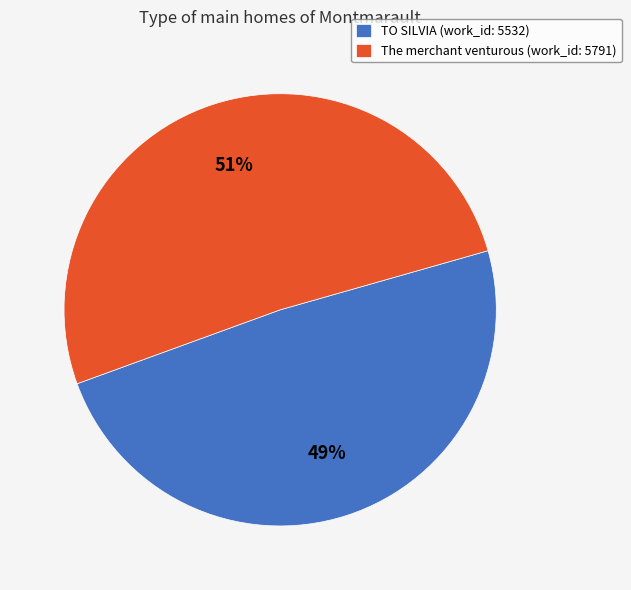

How many segments does this pie chart have?

2